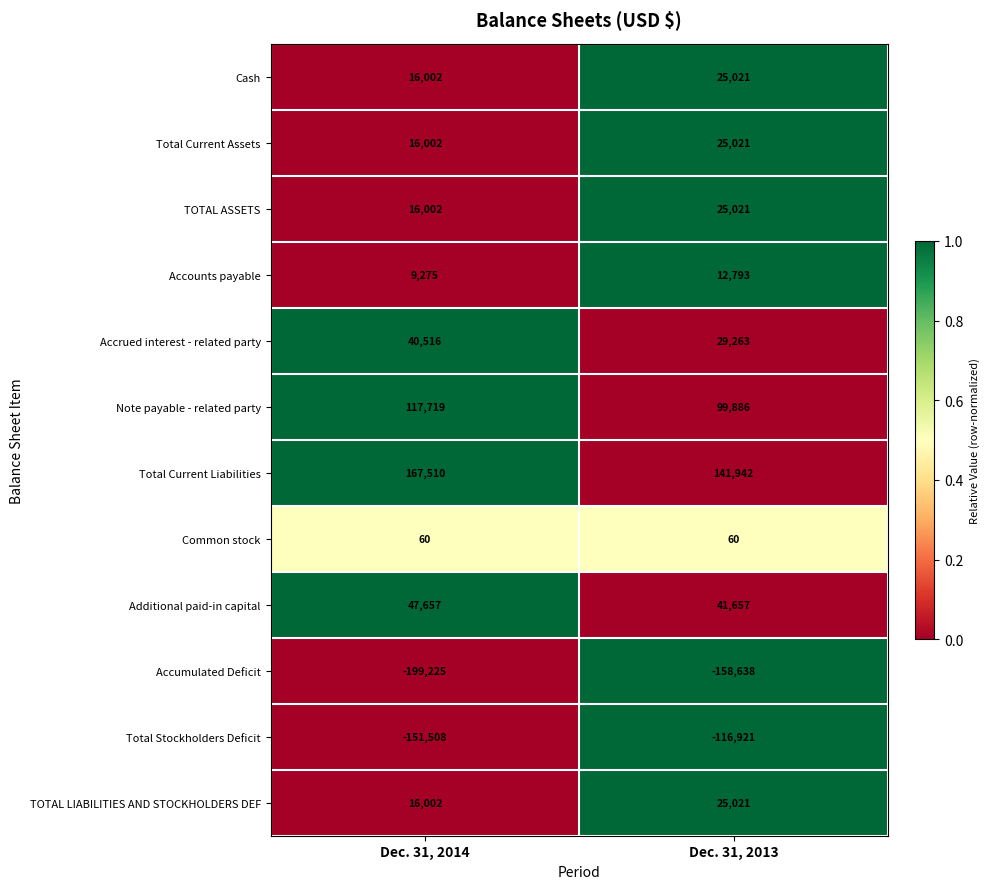

How many categories are shown in the chart?

2